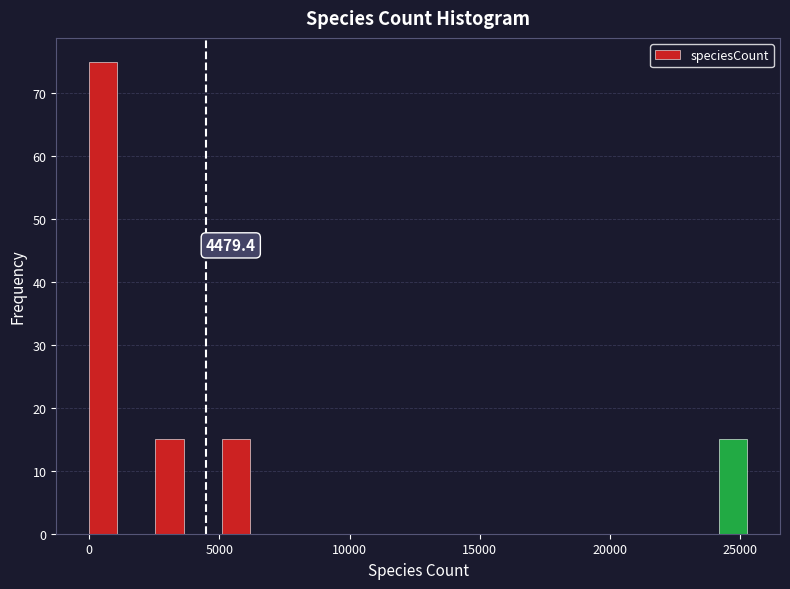

Around what value on the x-axis is the tallest bar? Give the approximate position of its centre, as read against the axis.

500